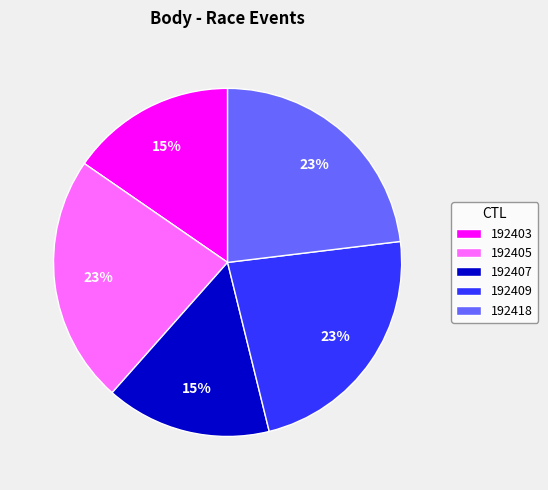

To the nearest percent, what portion does 192405 represent?

23%